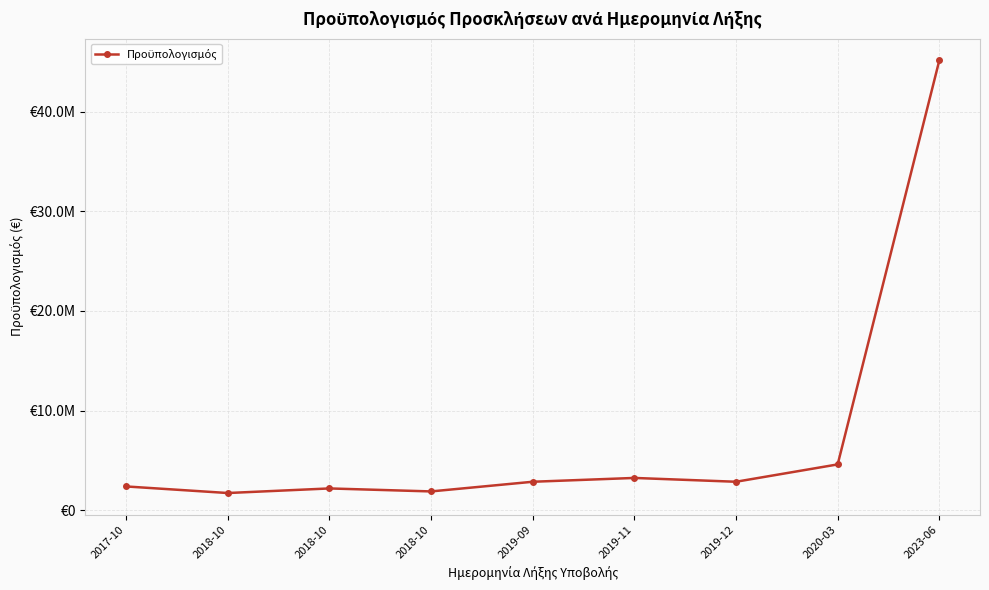

How many lines are shown in the chart?

1